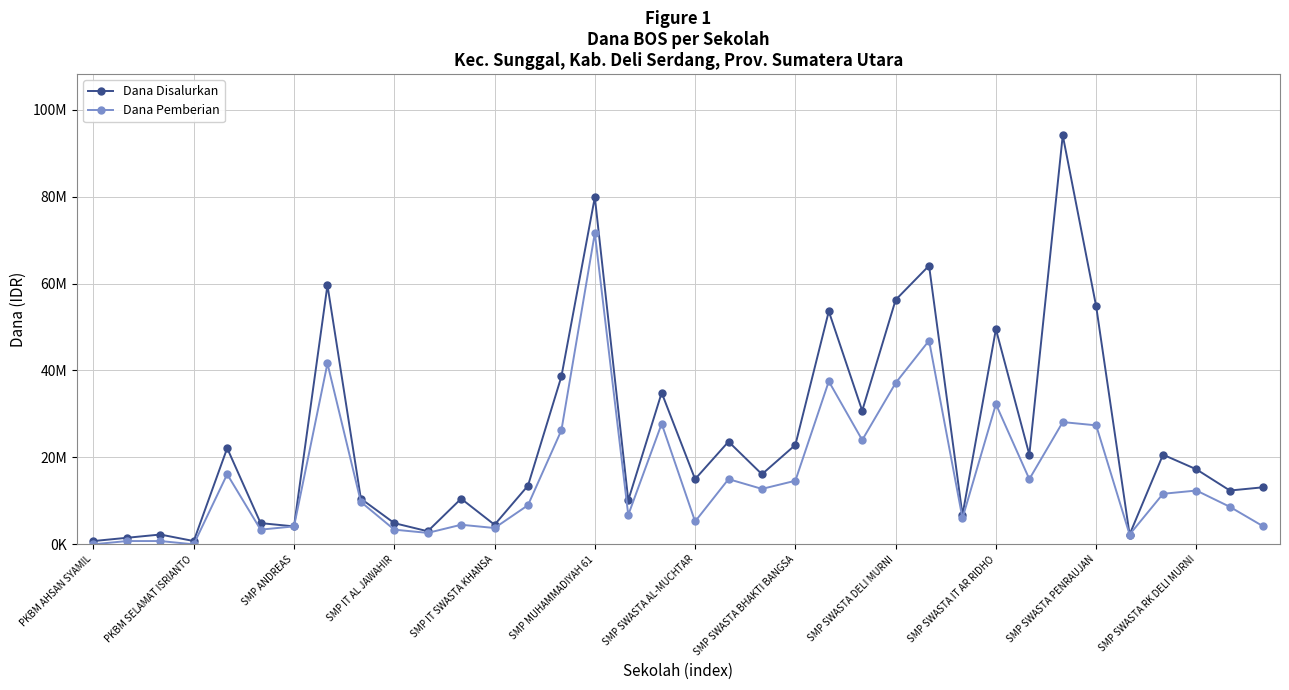

Where is Dana Pemberian nearest to the value 35812500?

SMP SWASTA DELI MURNI